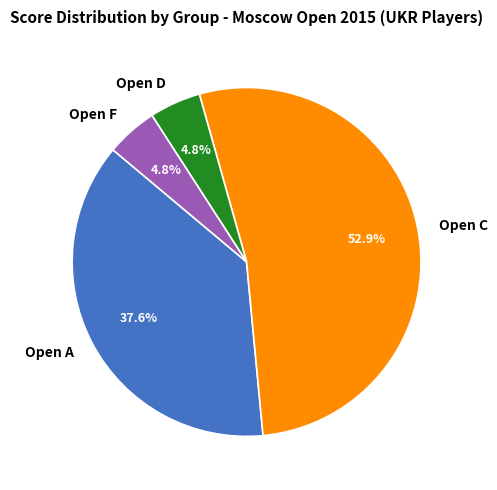

Is the sum of Open C and Open F greater than half?

Yes